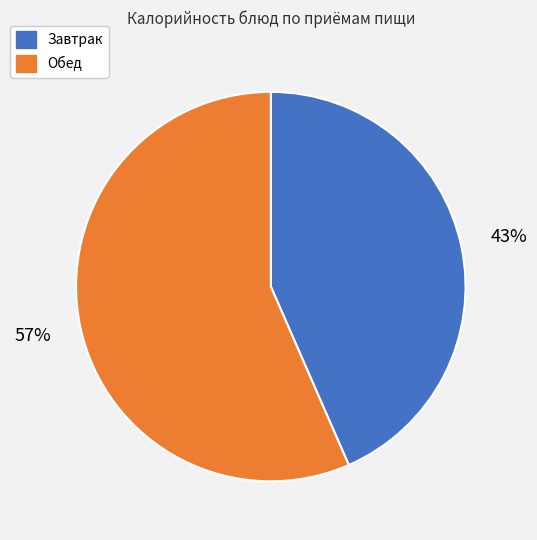

Is there a majority slice in this chart?

Yes